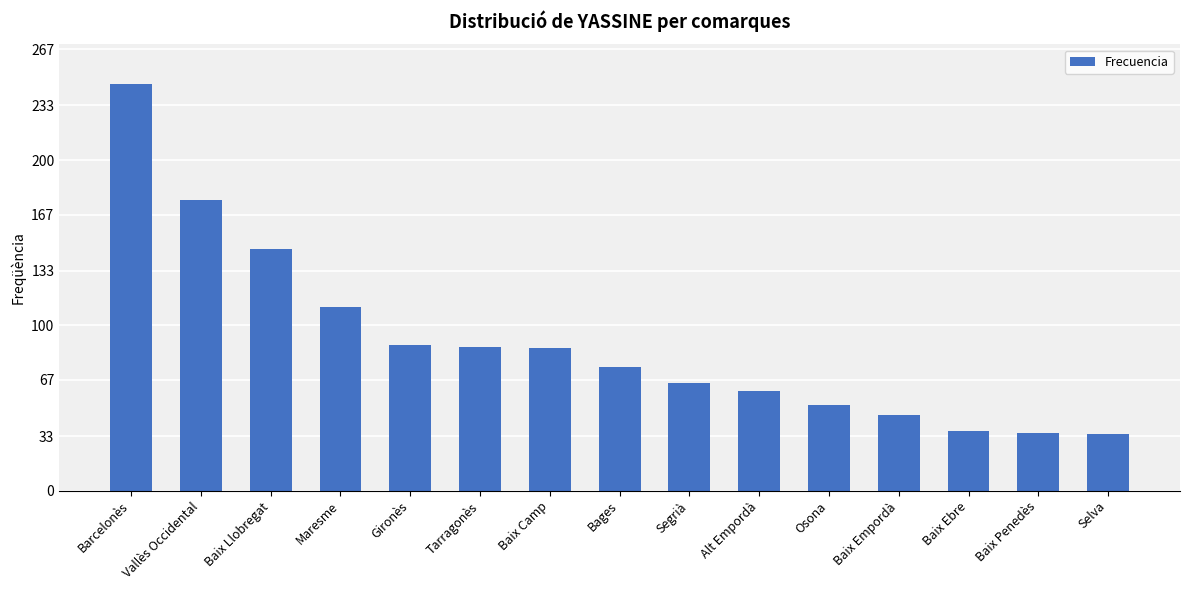

Is it true that the value at Vallès Occidental is 45?

False